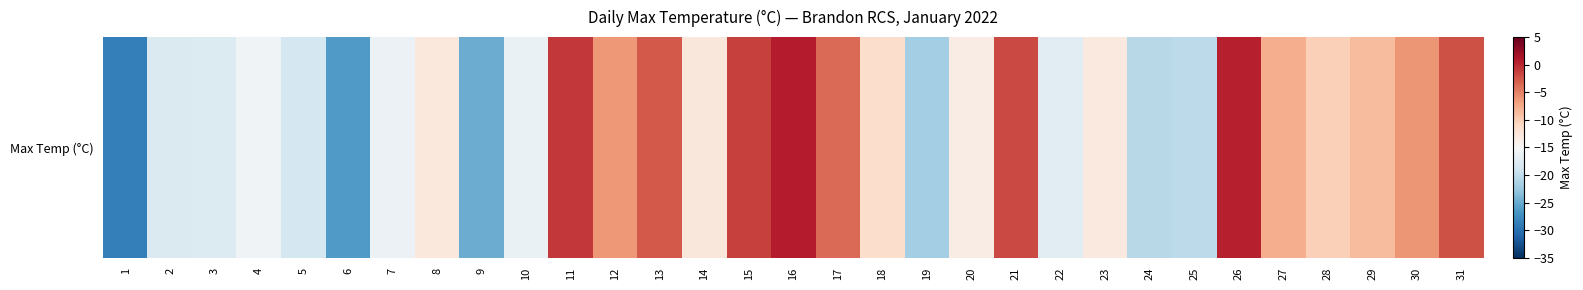

Reading left to right, transcribe all the data shown in this chart.

-28.6	-17.9	-17.8	-15.7	-18.5	-26.3	-16.2	-12.9	-25.0	-16.3	-0.9	-6.3	-2.8	-12.7	-1.4	0.7	-3.7	-11.5	-21.8	-13.5	-1.8	-17.3	-13.0	-20.6	-20.2	0.5	-7.7	-10.2	-8.7	-6.1	-2.3